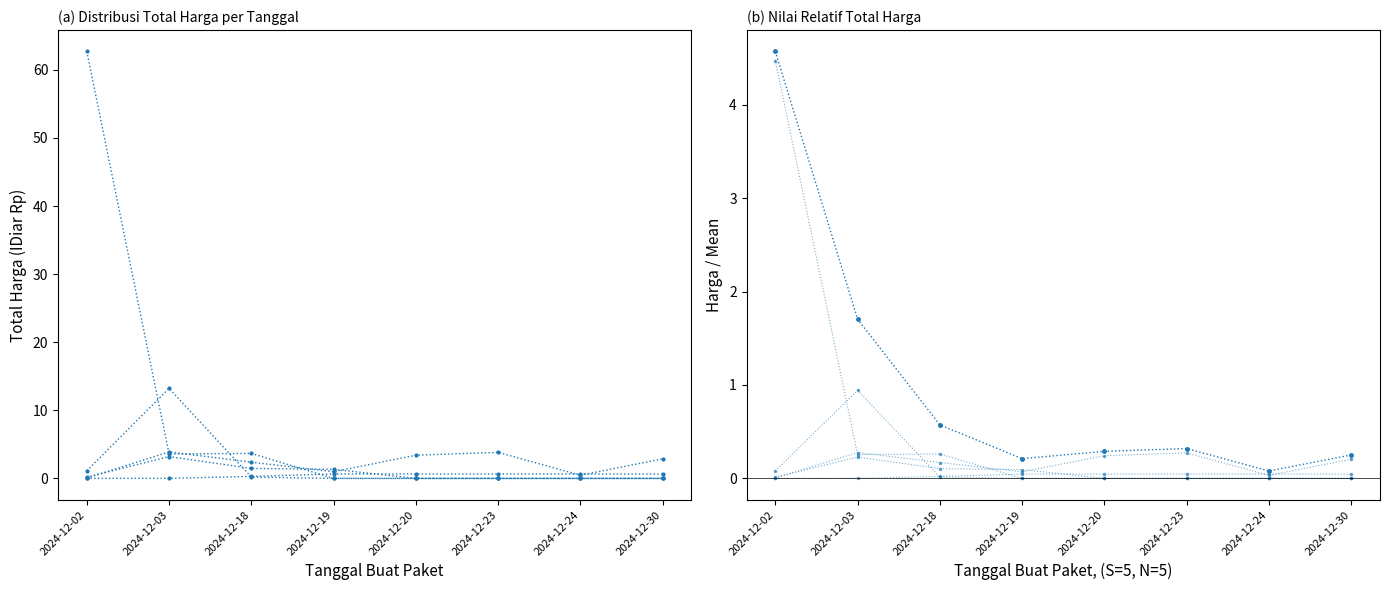

What is the sum of all Makanan & Minuman values?

0.3